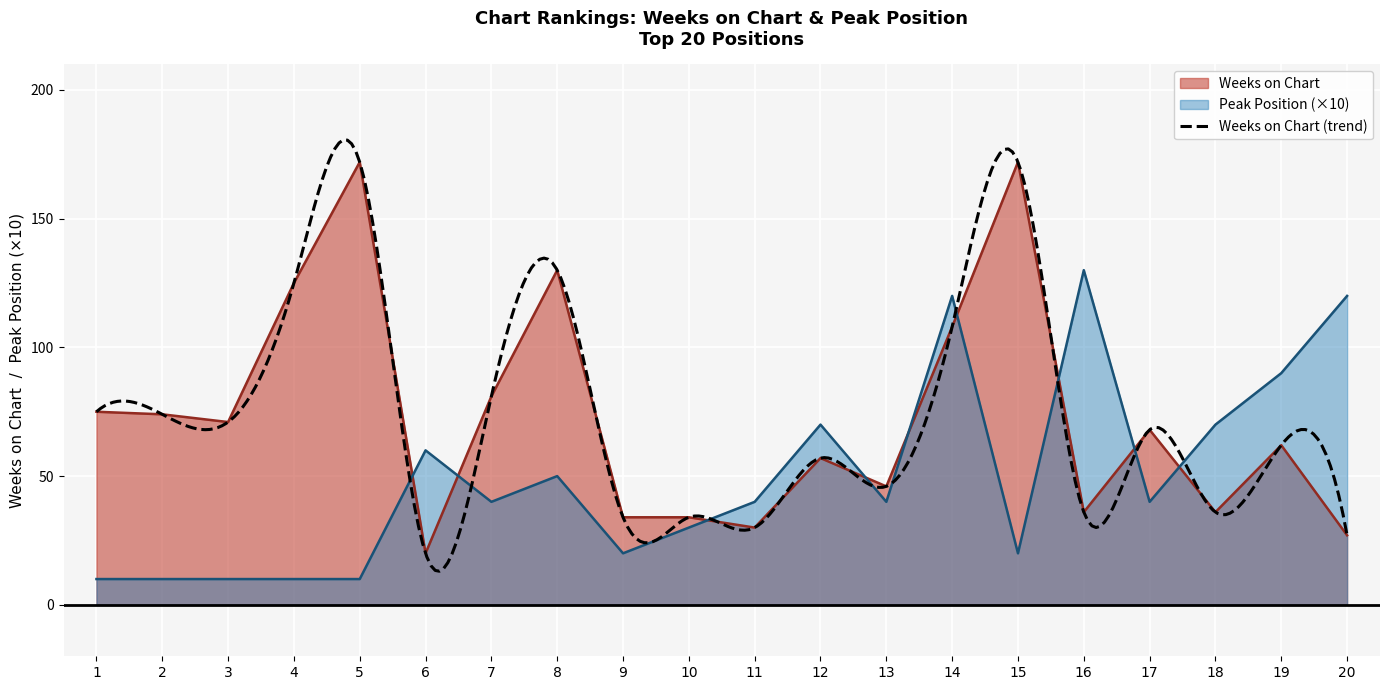

Reading left to right, list all the values displayed in this chart.

Weeks on Chart: 75	74	71	125	172	20	81	130	34	34	30	57	46	108	172	36	68	36	62	27
Peak Position: 10	10	10	10	10	60	40	50	20	30	40	70	40	120	20	130	40	70	90	120